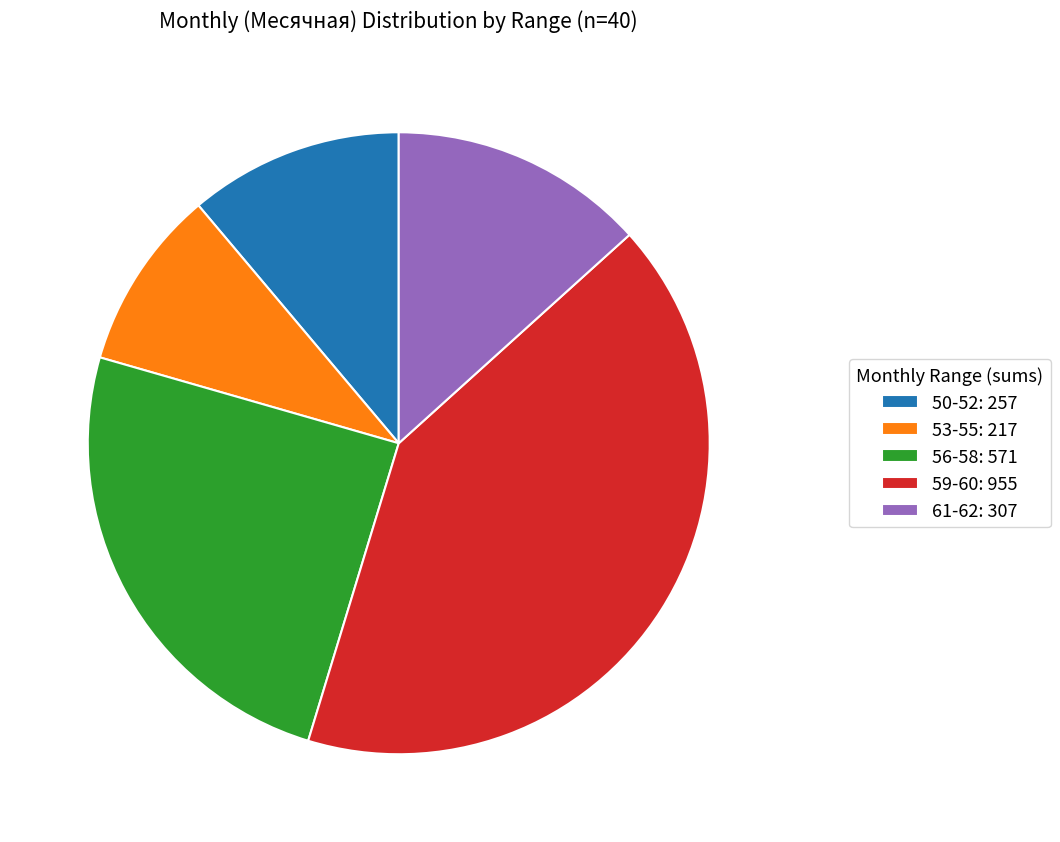

What is the largest slice in the pie chart?

59-60: 955